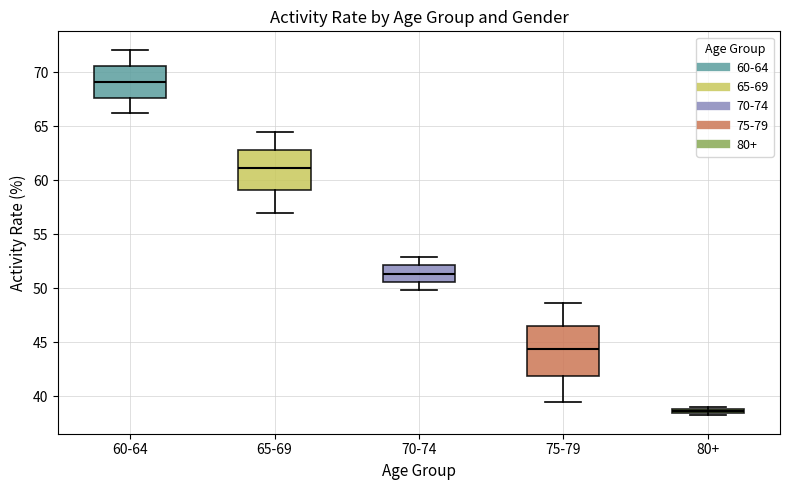

Comparing the boxes themselves (not the whiskers), which one is the tallest?

75-79